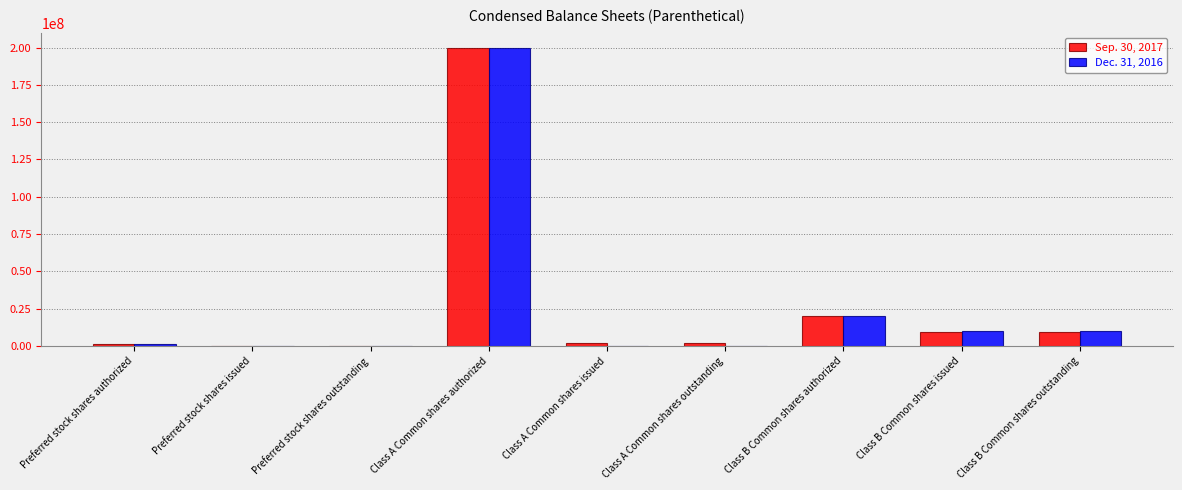

At which category is the sum across all series the highest?

Class A Common shares authorized